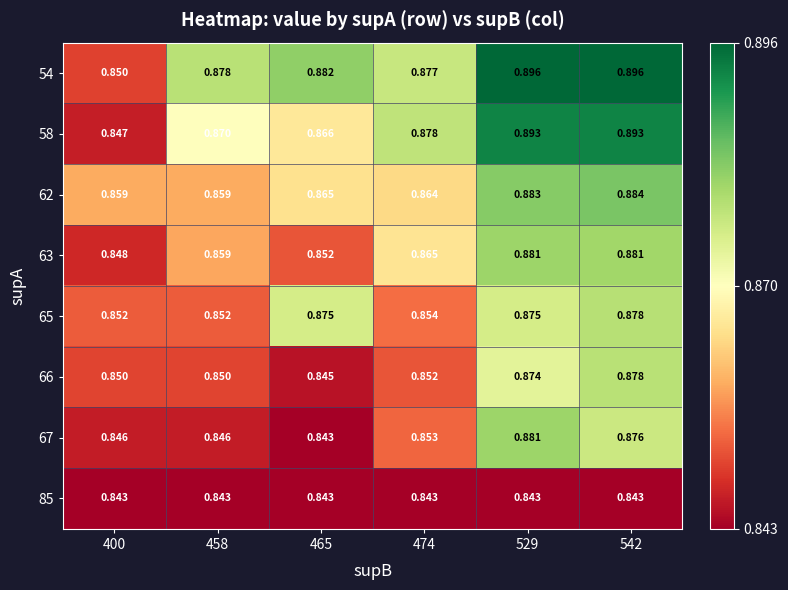

Is the value of 85 at 400 greater than the value of 58 at 465?

No